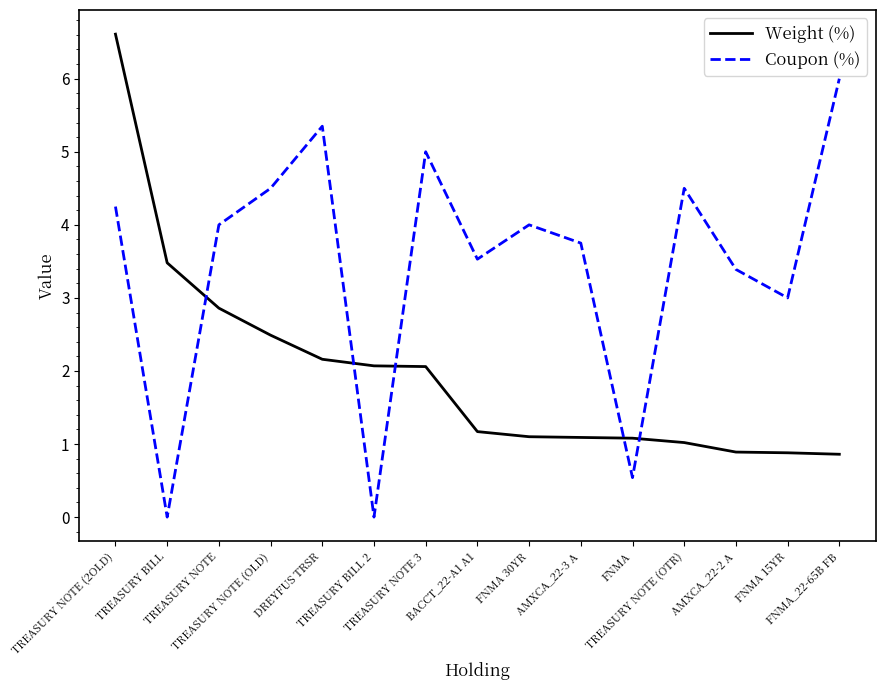

Which series has the largest total across all categories?

Coupon (%)